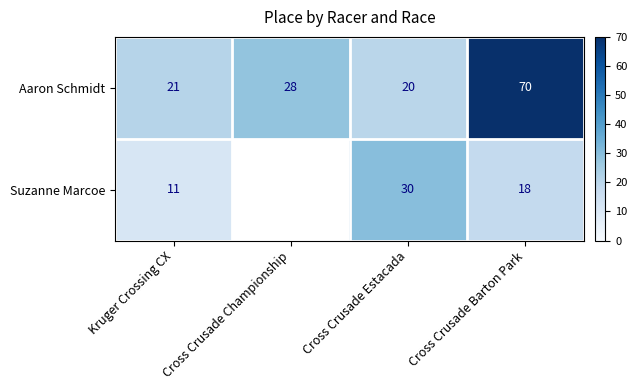

Which series has the largest total across all categories?

Aaron Schmidt